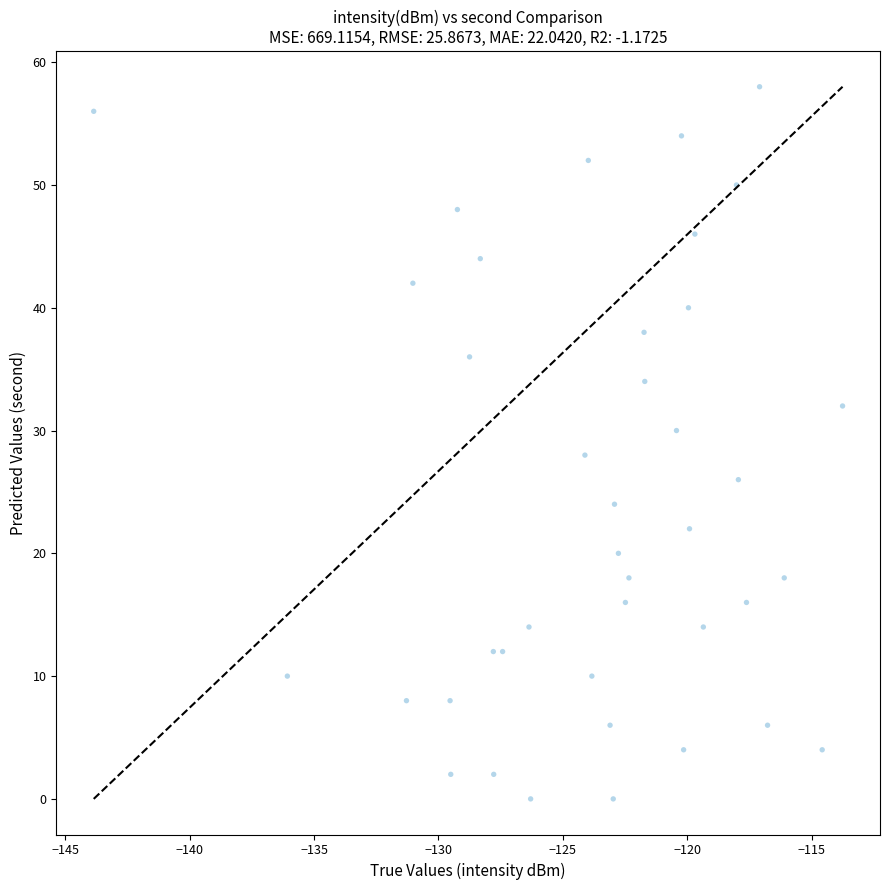

What is the range of Y values (max minus min)?

58